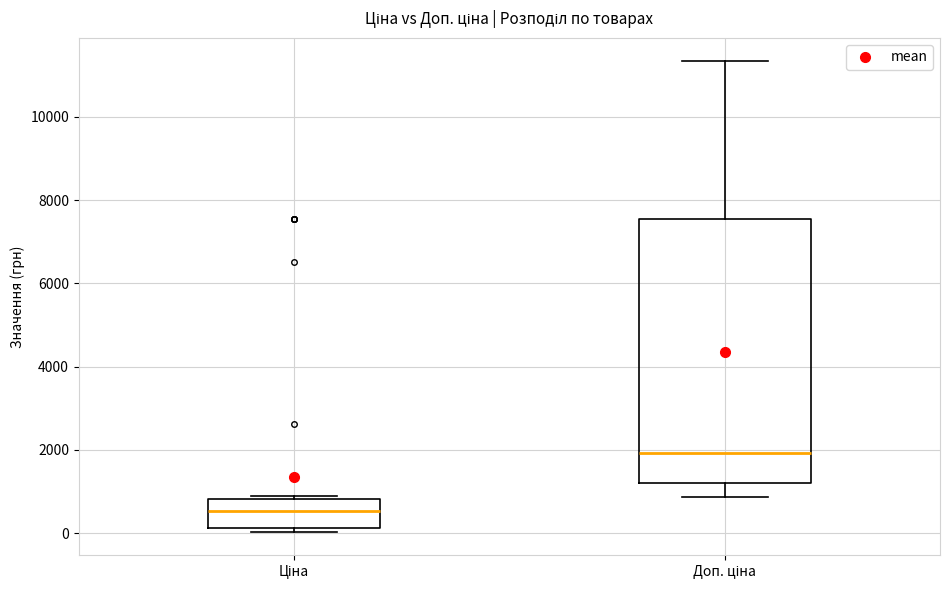

Comparing the boxes themselves (not the whiskers), which one is the tallest?

Доп. ціна